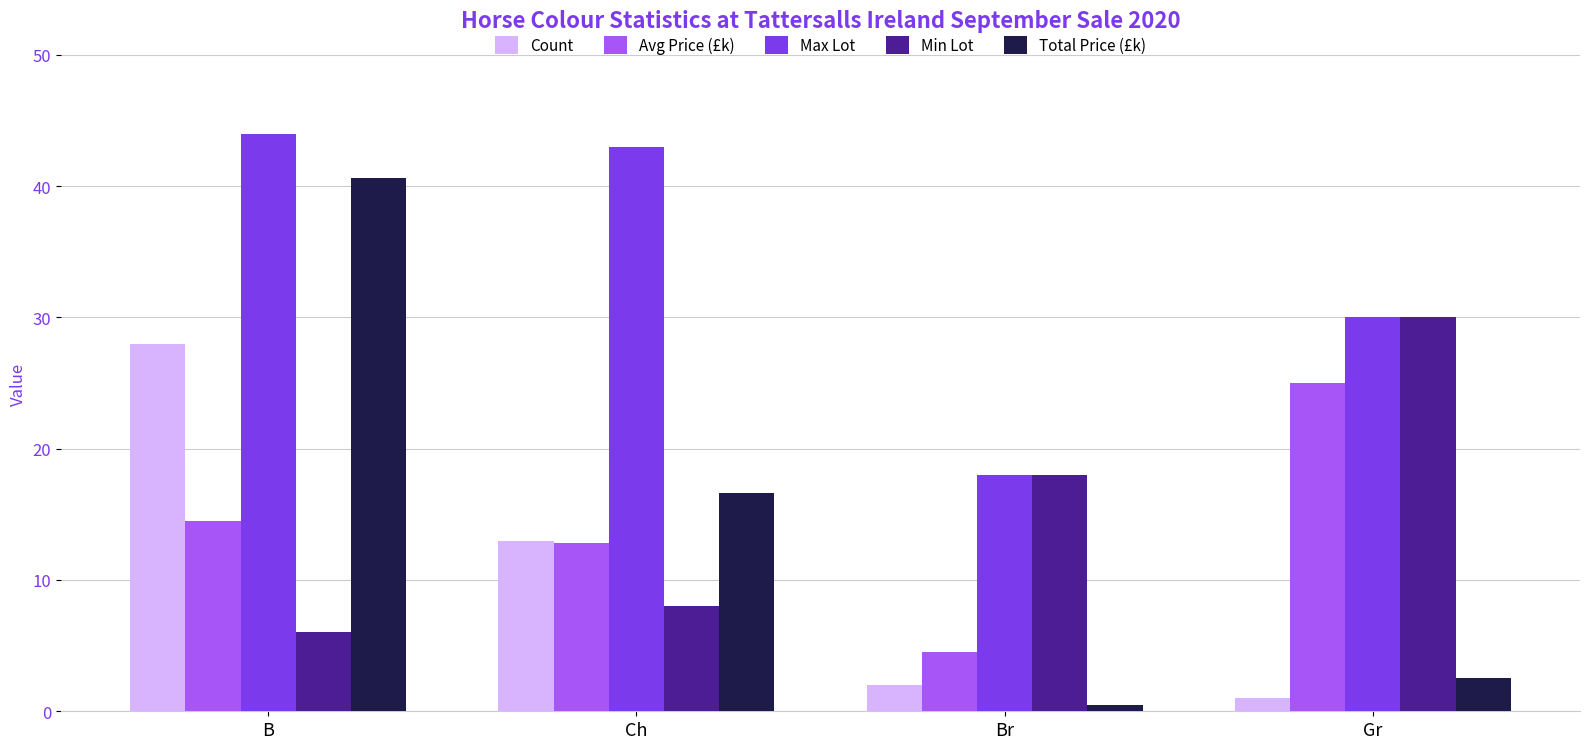

Between B and Gr, which series saw the biggest shift?

Total Price (£k)